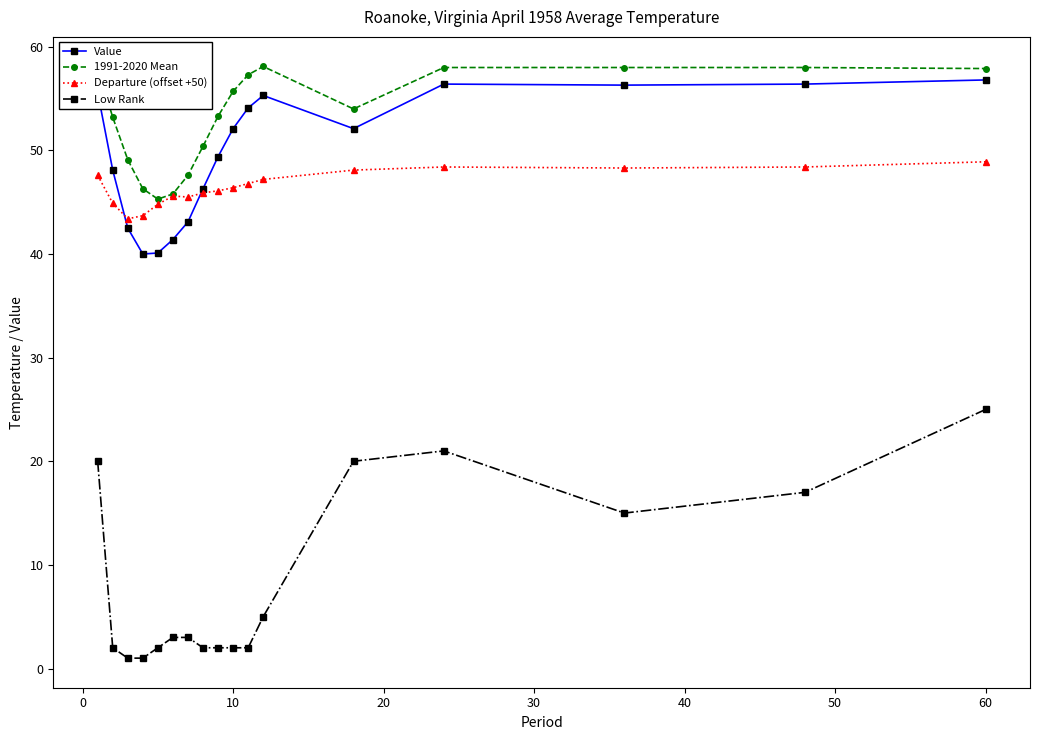

True or false: Departure (offset +50) has more than 0 interior local peaks.

True